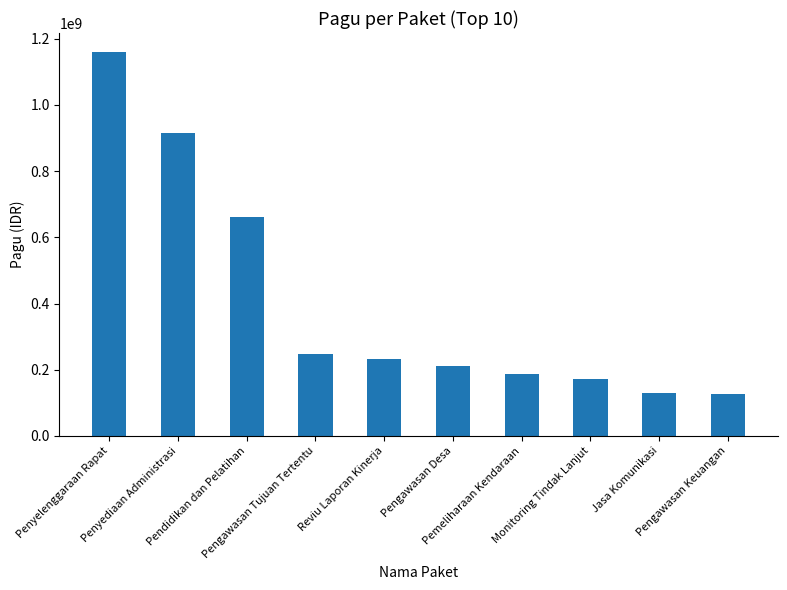

Does the chart contain stacked bars?

No